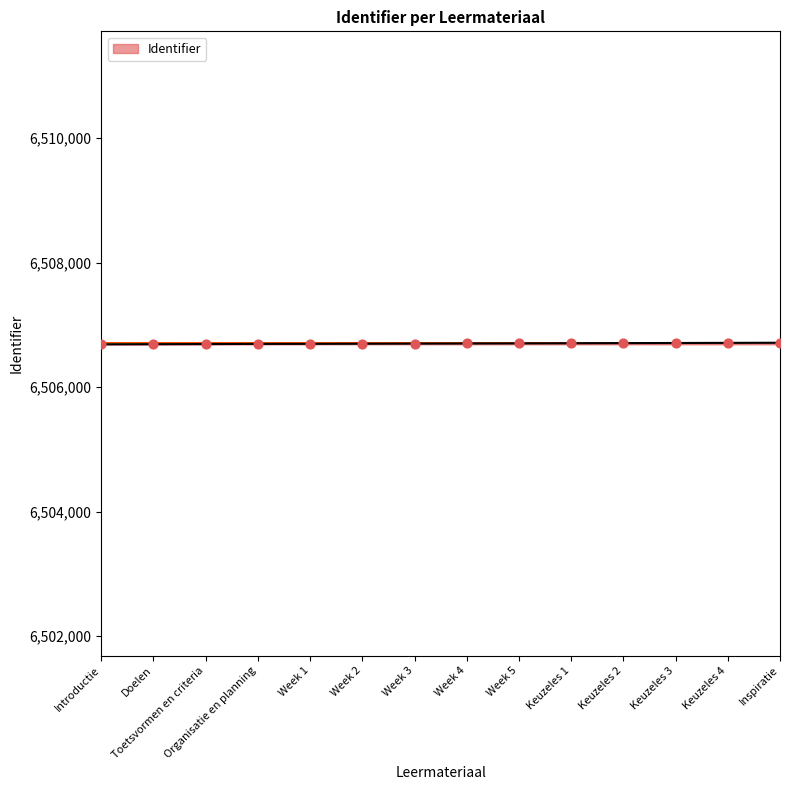

What is the change in value from Organisatie en planning to Inspiratie?

+19